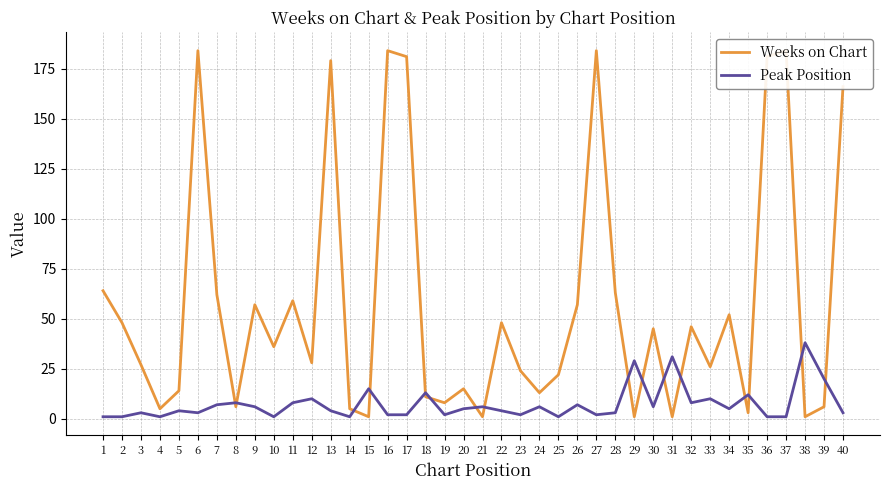

Is it true that Weeks on Chart equals 15 at 20?

True